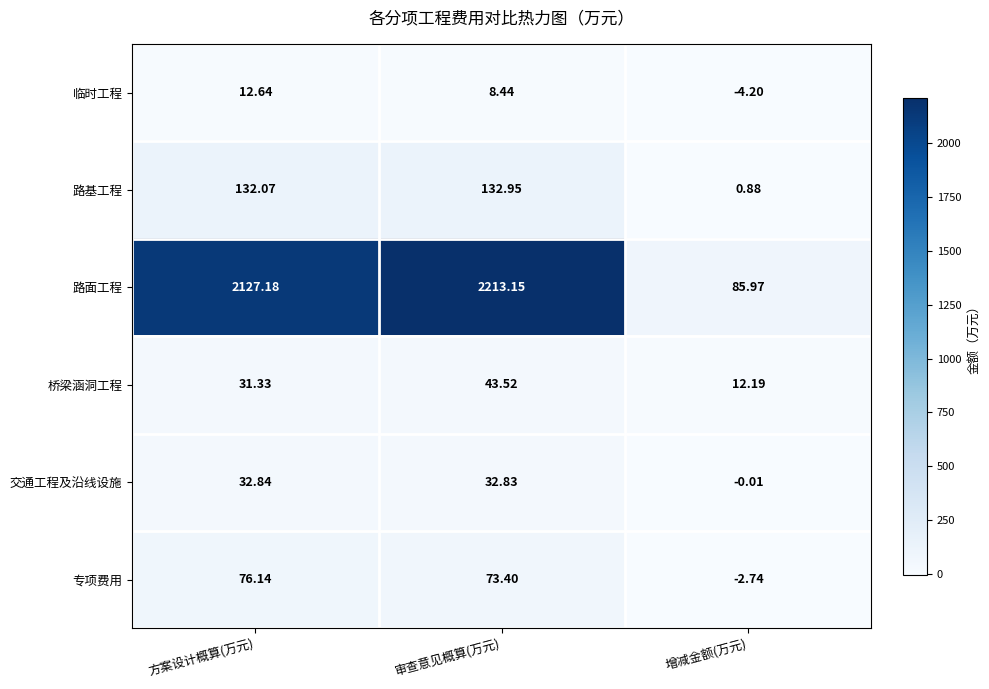

At 增减金额(万元), list the series in order from smallest to largest.

临时工程, 专项费用, 交通工程及沿线设施, 路基工程, 桥梁涵洞工程, 路面工程